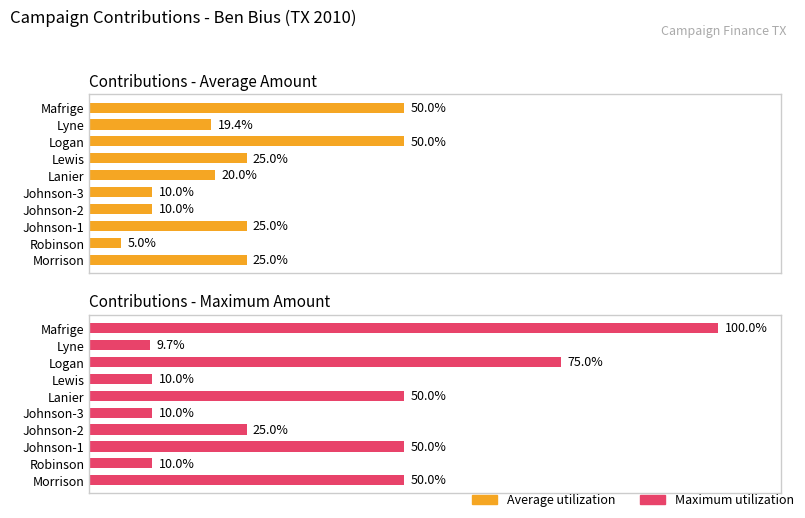

What is the minimum value shown in the chart?

5.0